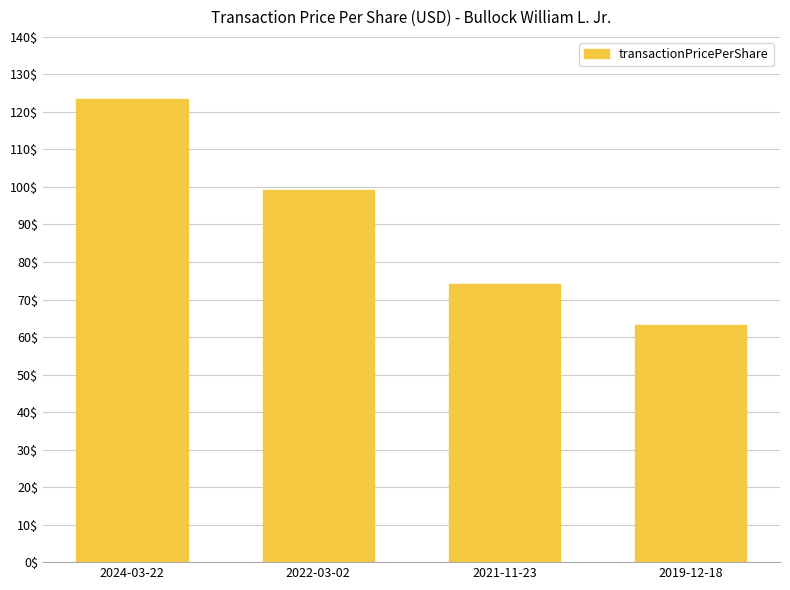

Where is the data nearest to the value 93?

2022-03-02